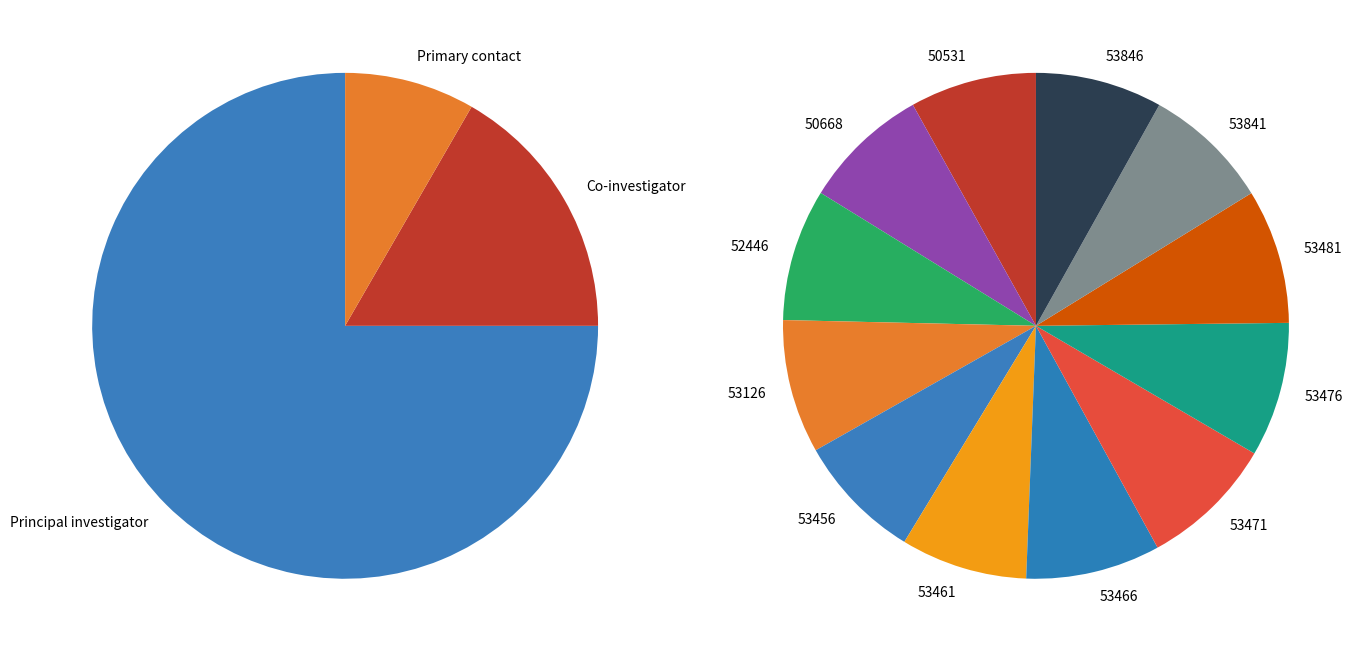

Which category has the biggest portion of the pie?

53476